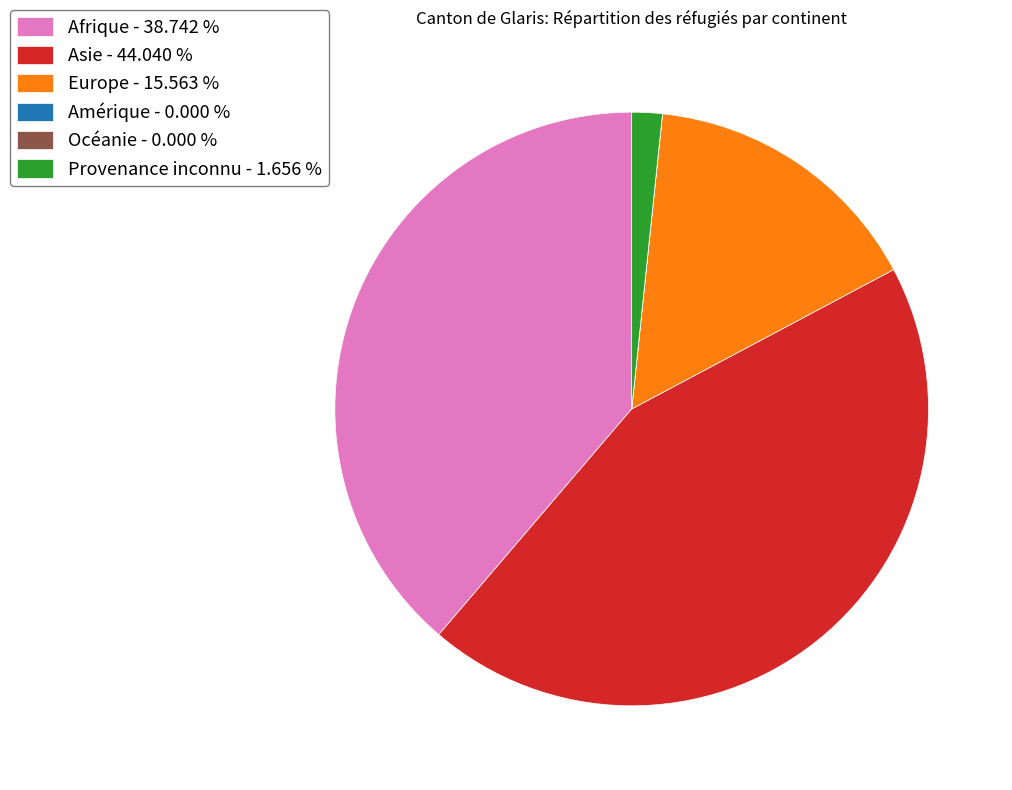

Is the sum of Afrique - 38.742 % and Asie - 44.040 % greater than half?

Yes